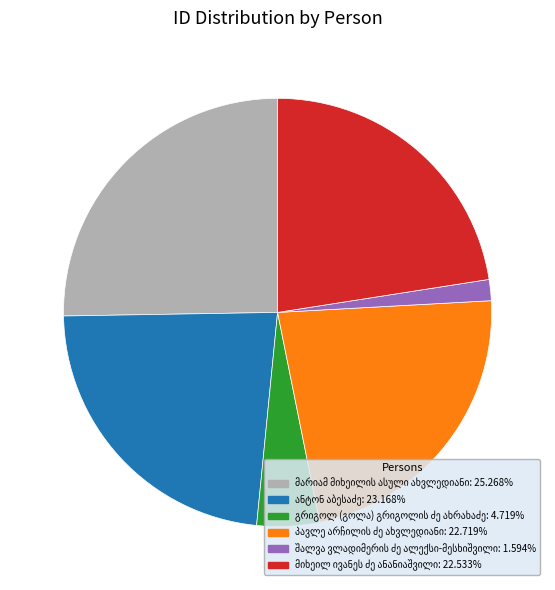

Does any single category account for the majority?

No